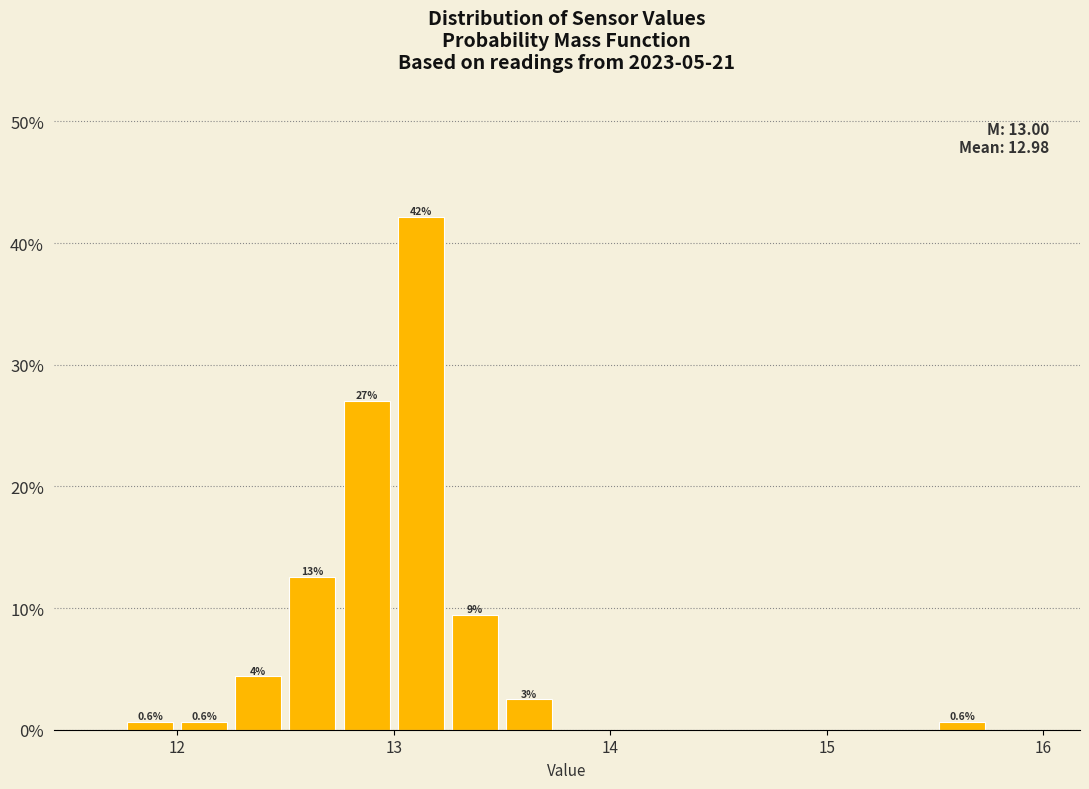

Read against the x-axis, roughly where is the centre of the tallest bar?

13.1